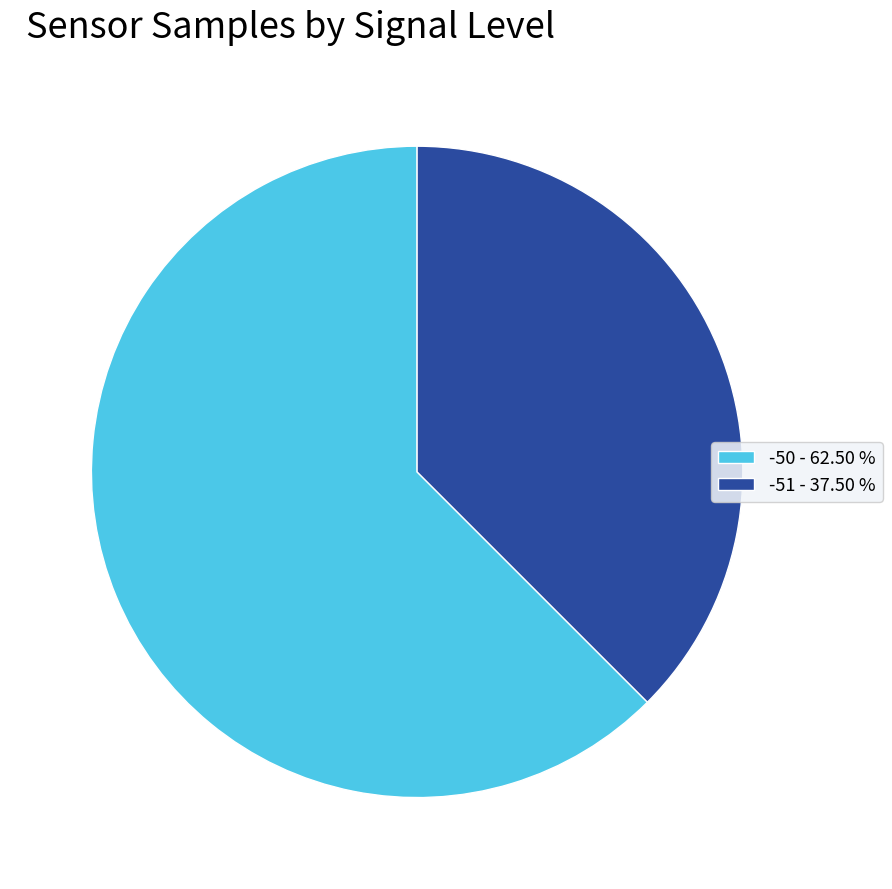

Is the sum of -51 - 37.50 % and -50 - 62.50 % greater than half?

Yes